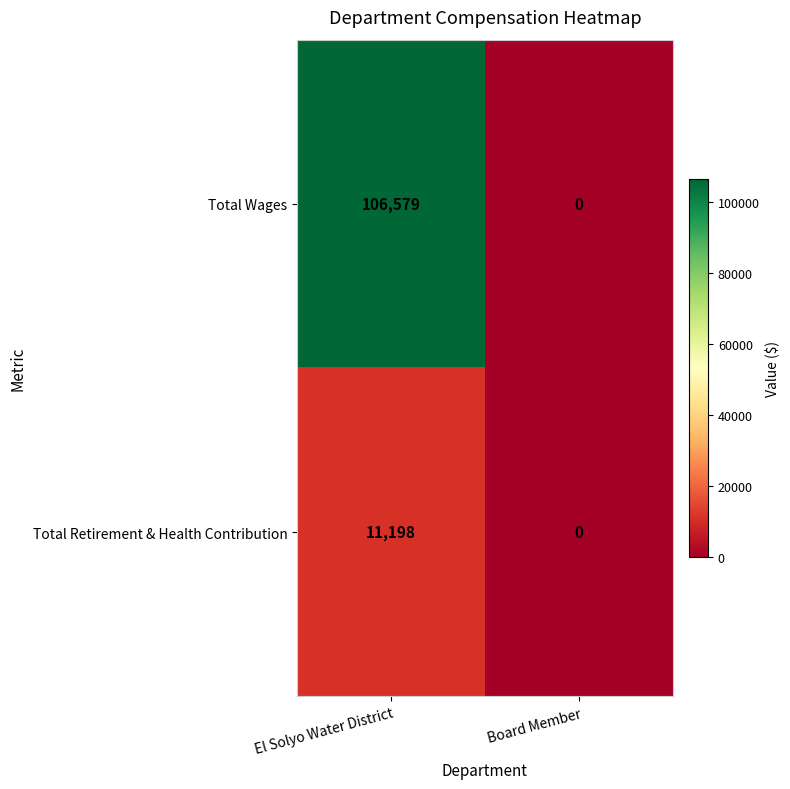

Read the Total Wages value at El Solyo Water District.

106579